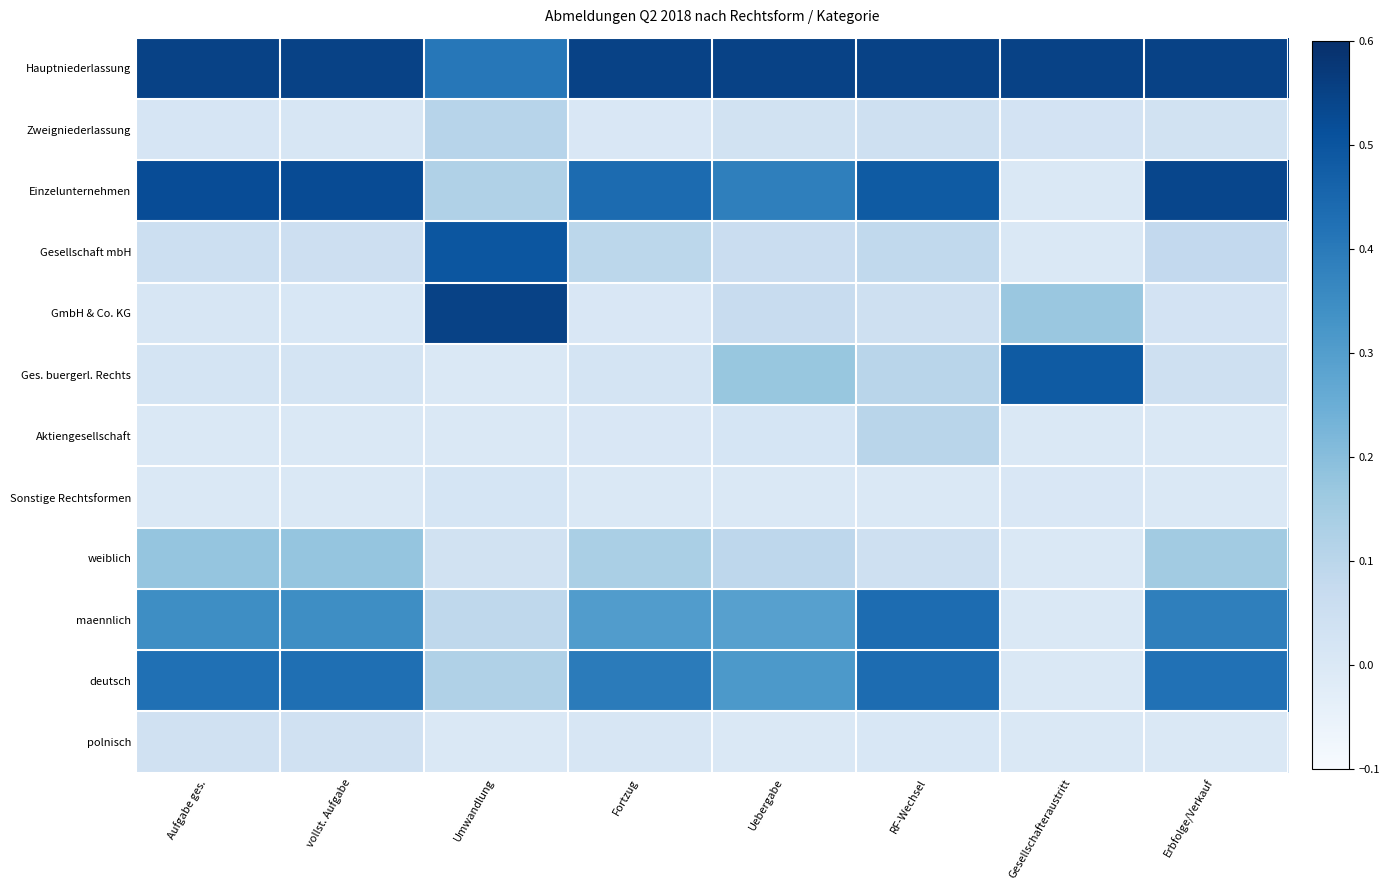

Which series has the largest total across all categories?

Hauptniederlassung